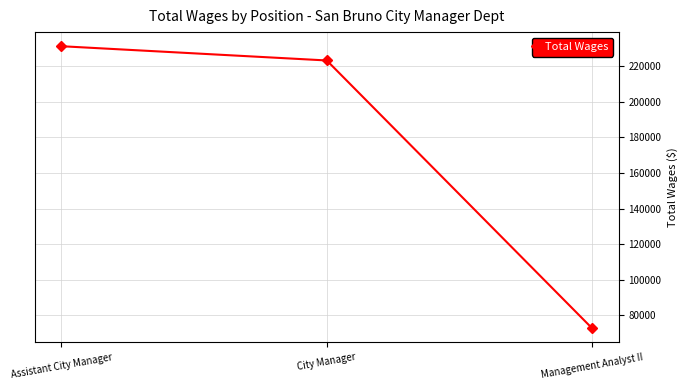

What is the maximum value shown in the chart?

231368